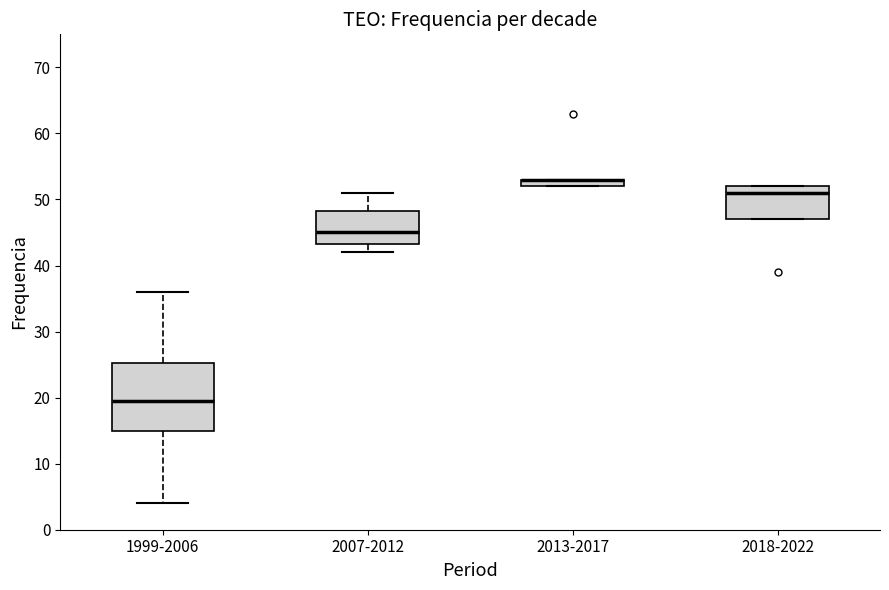

Comparing the boxes themselves (not the whiskers), which one is the tallest?

1999-2006